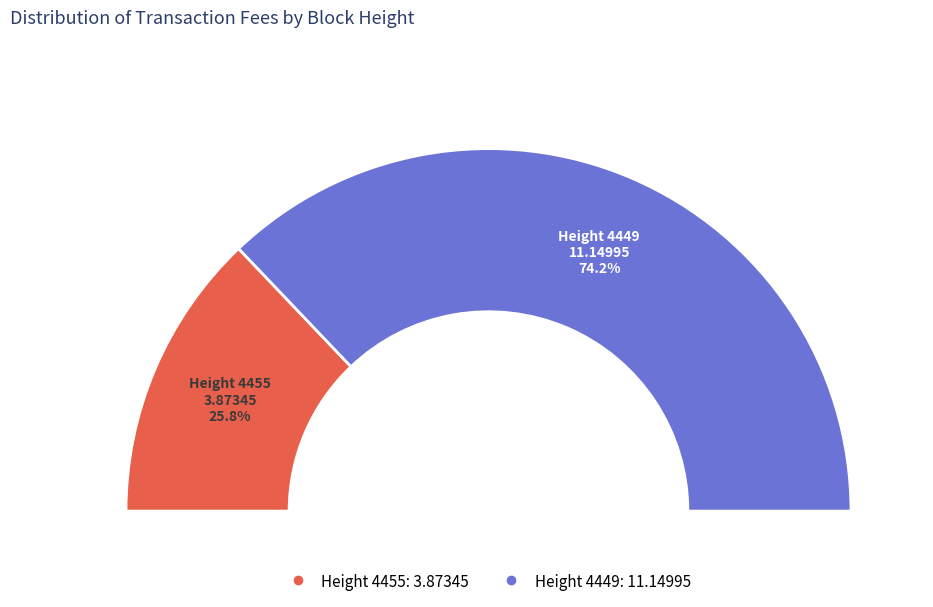

Which category has the smallest portion of the pie?

4455